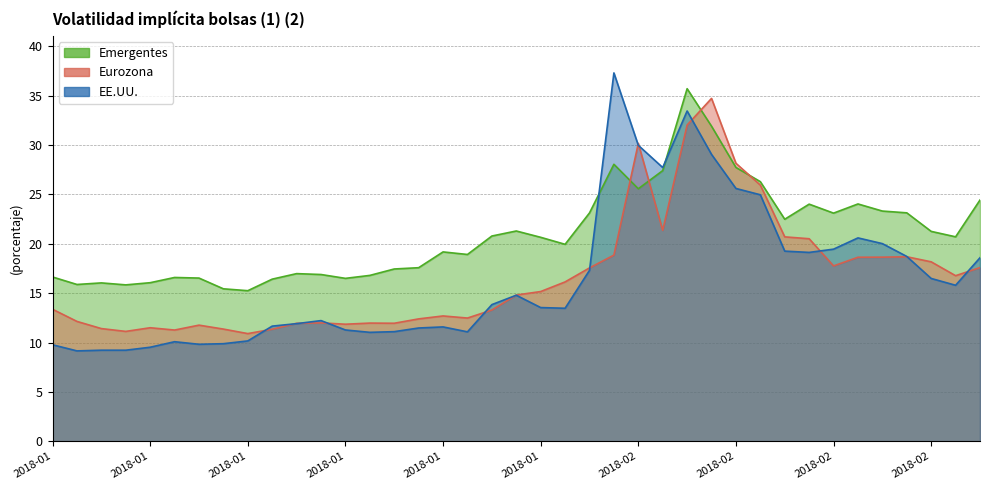

How many distinct data groups are displayed?

3